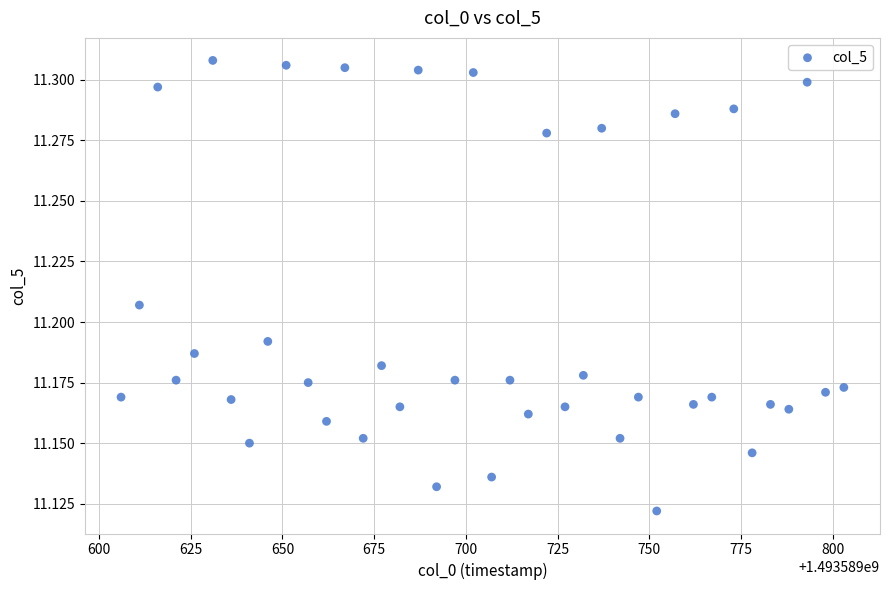

What is the range of X values (max minus min)?

197.0